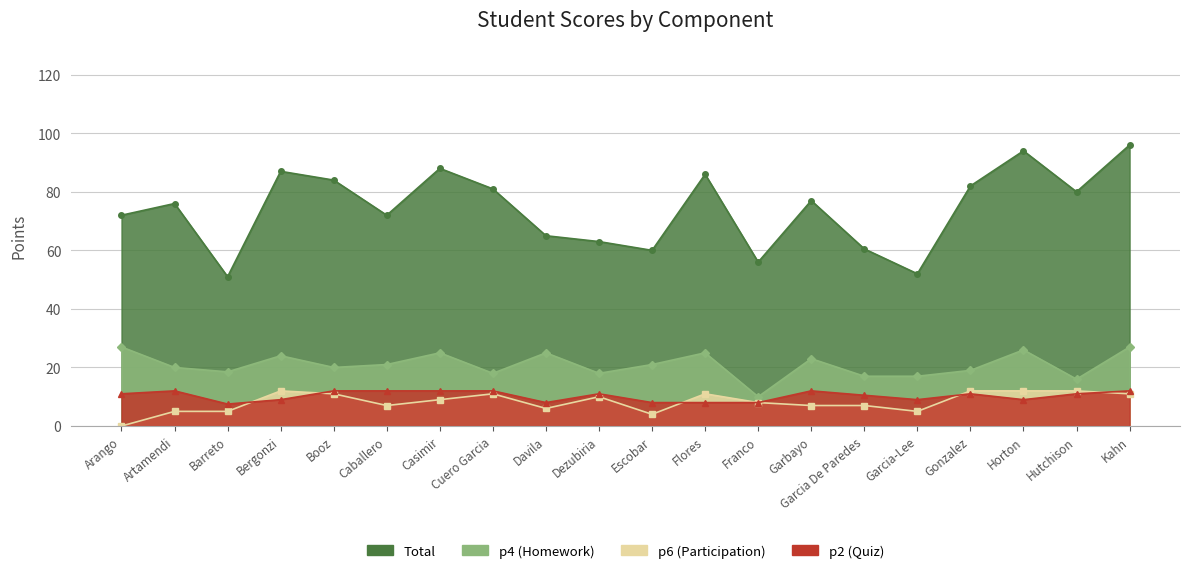

True or false: Total and p2 intersect in this chart.

False